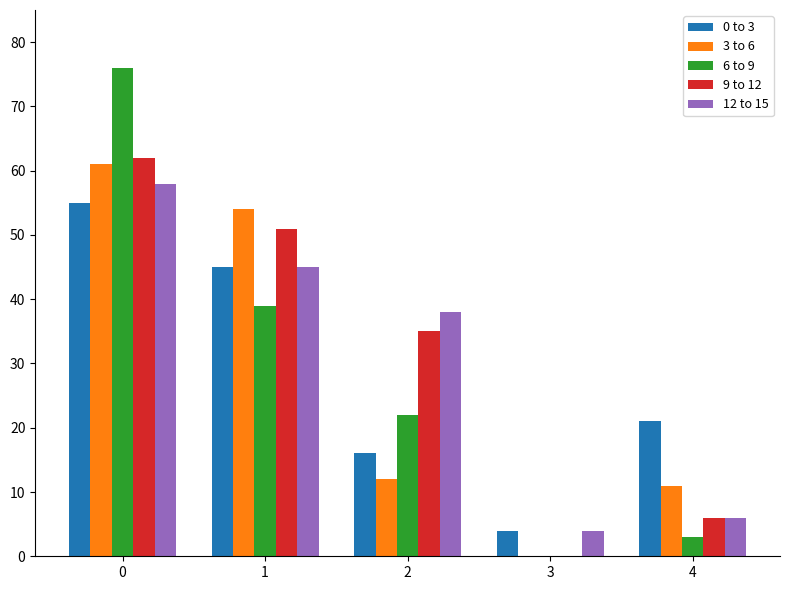

How many values in 3 to 6 are above zero?

4